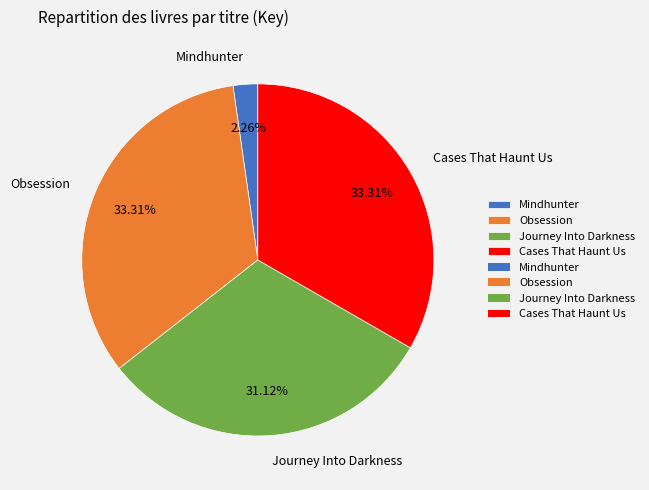

How much of the chart is everything except Obsession?

66.7%